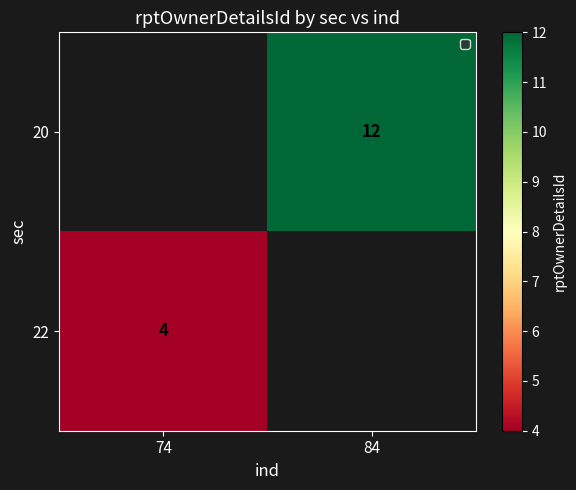

The value of 20 at 84 is 12. True or false?

True